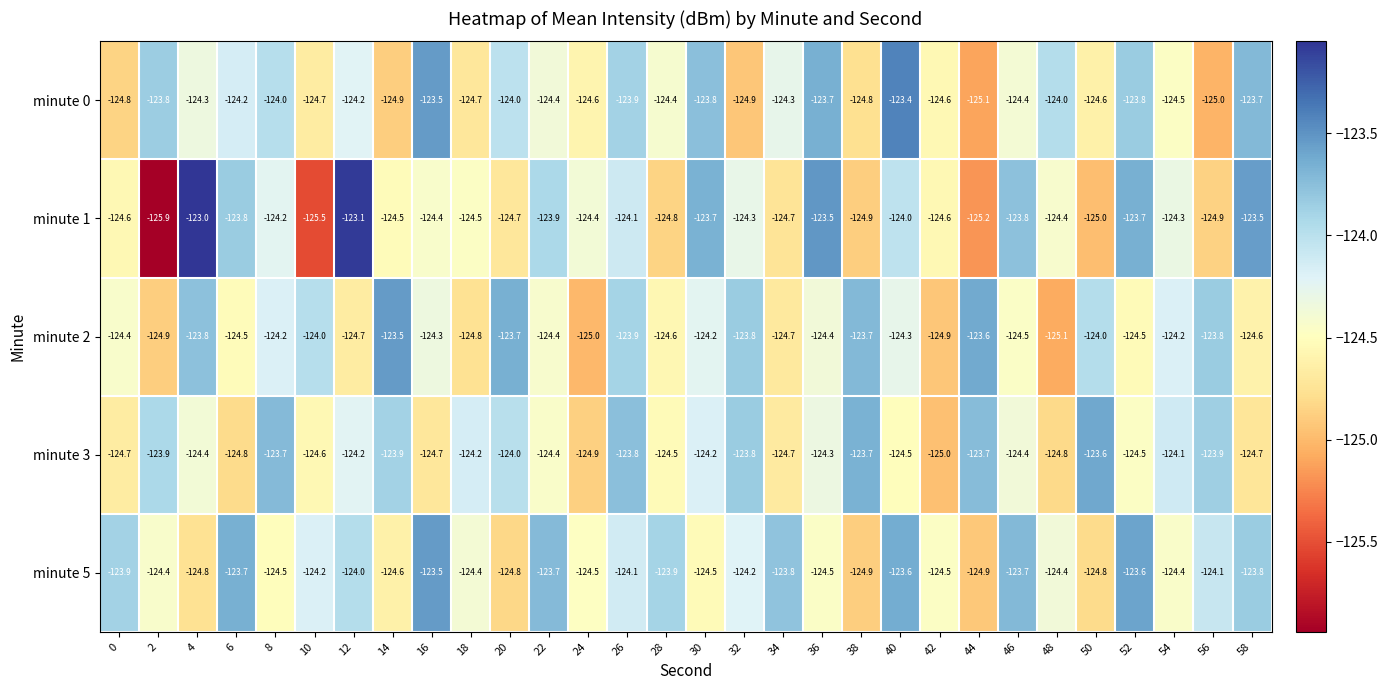

Which series has the largest total across all categories?

minute 5